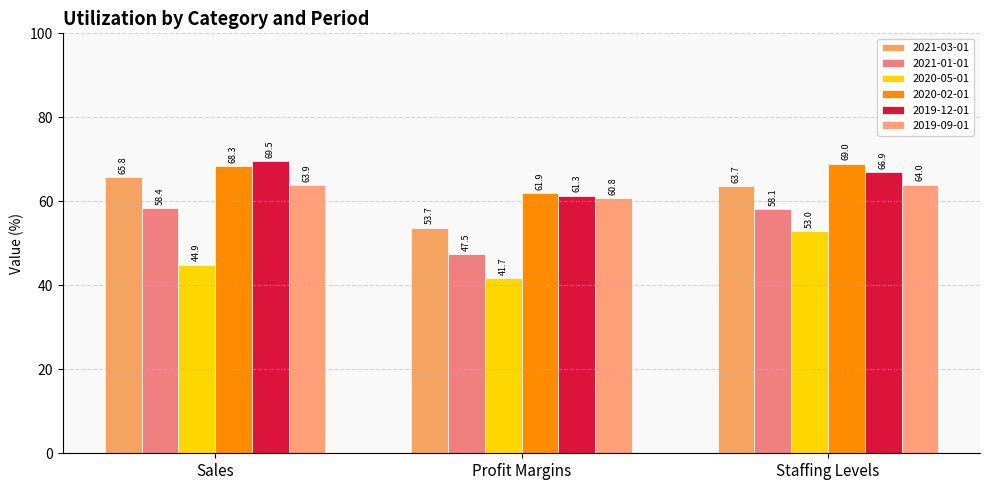

The 2020-05-01 series shows 74.4 at Sales. True or false?

False